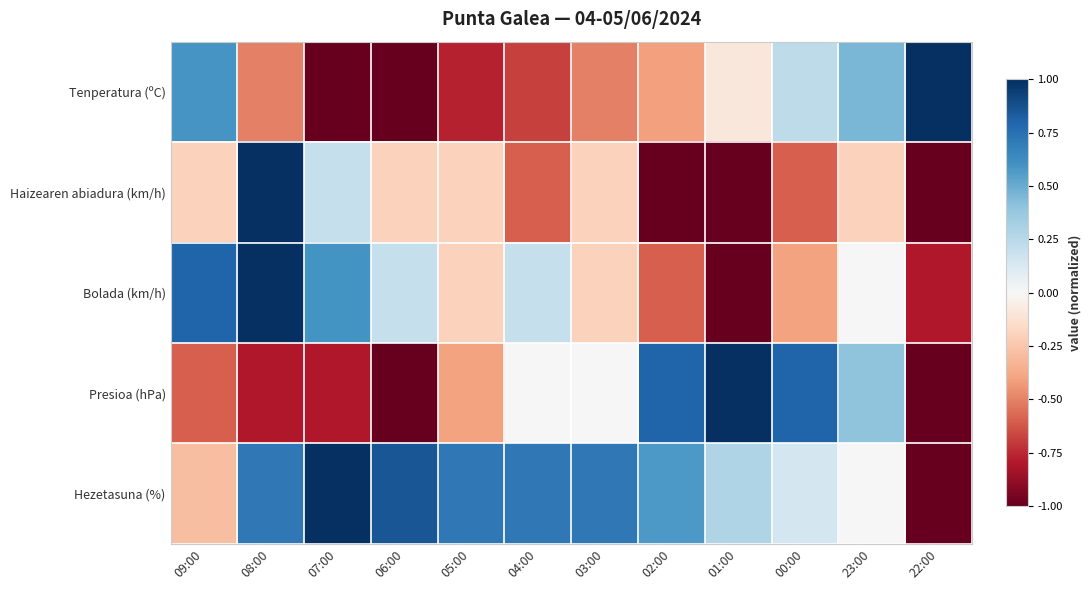

At which category is the sum across all series the highest?

08:00